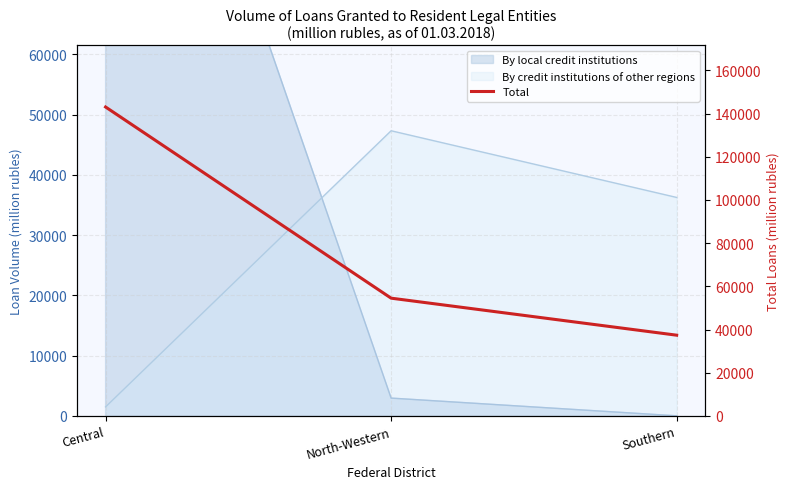

What is the greatest value displayed?

143043